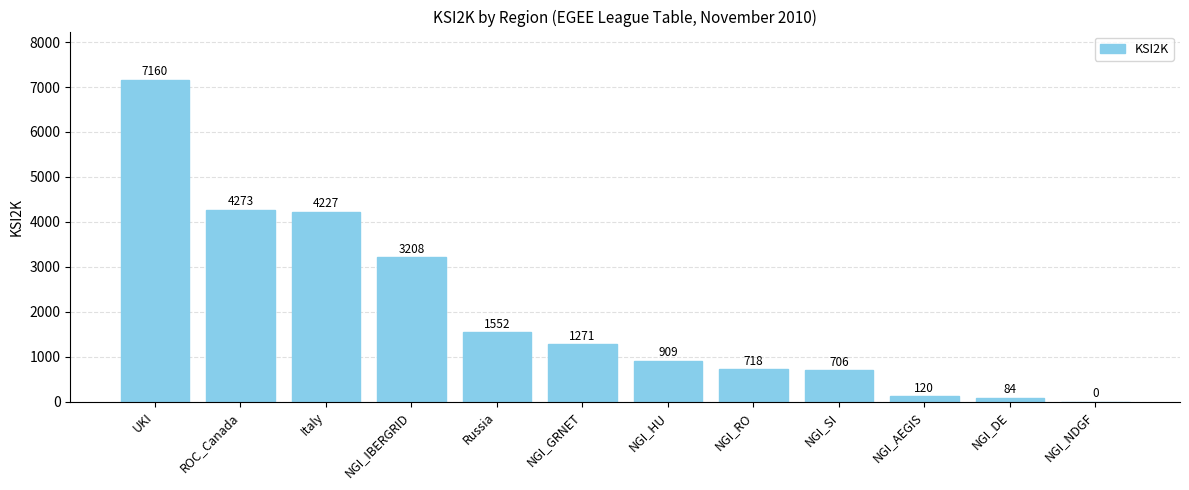

What is the sum of all values?

24228